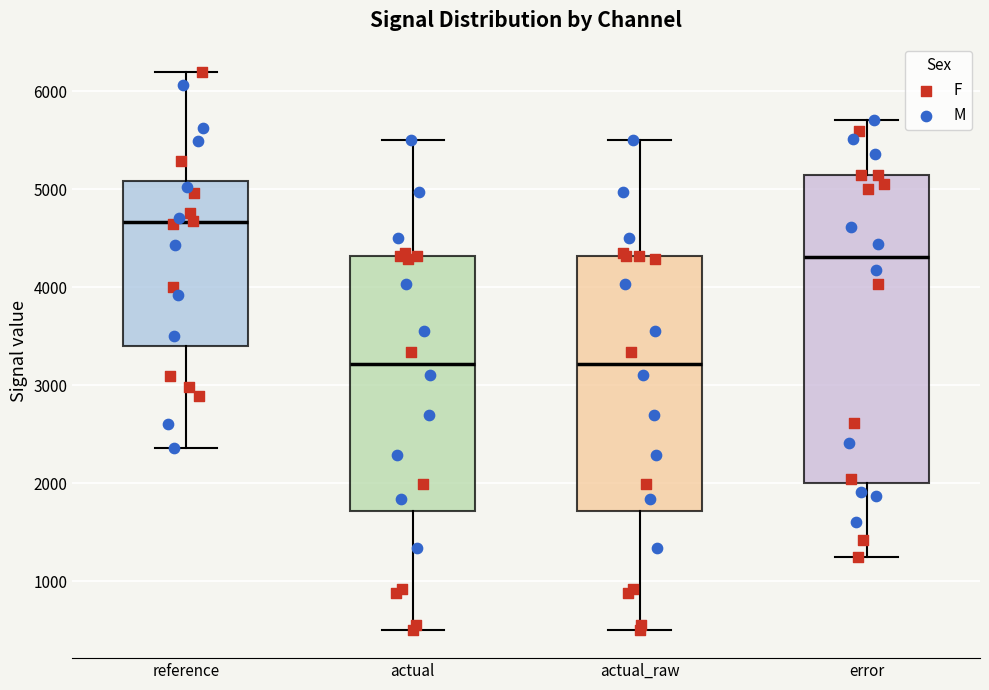

Where does the upper whisker of the box for actual end on the y-axis? The values are not printed on the chart, so give them approximately, as read against the axis.

5500